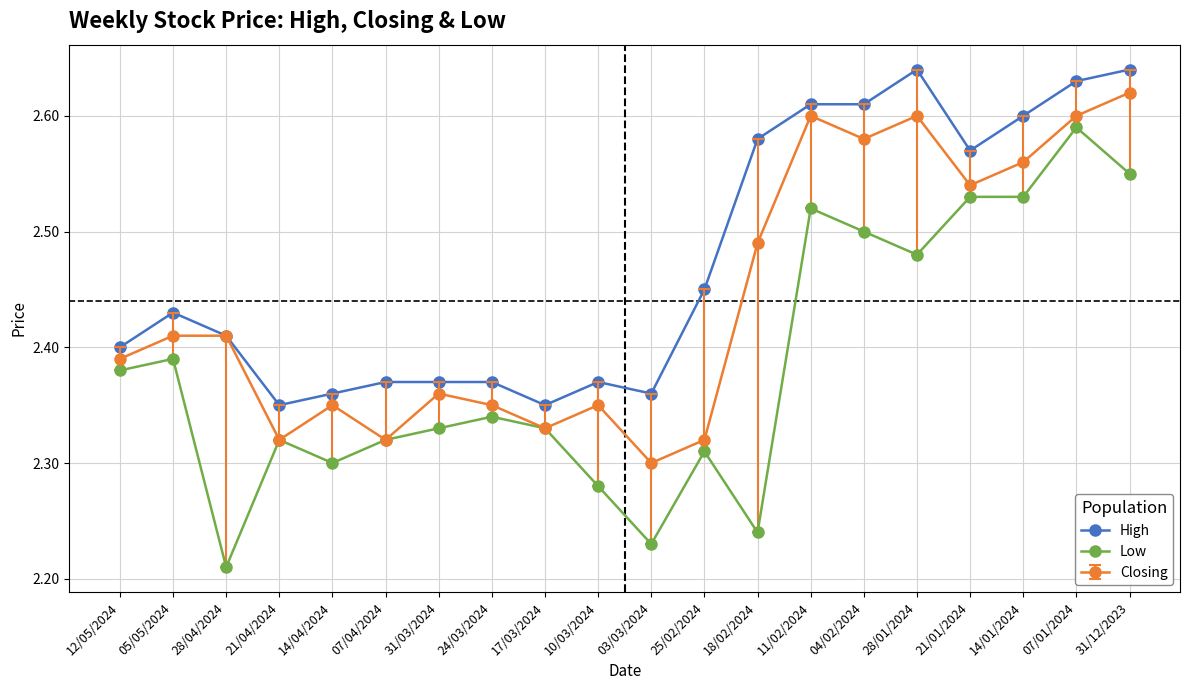

True or false: Low has a value of 3.6 at 03/03/2024.

False